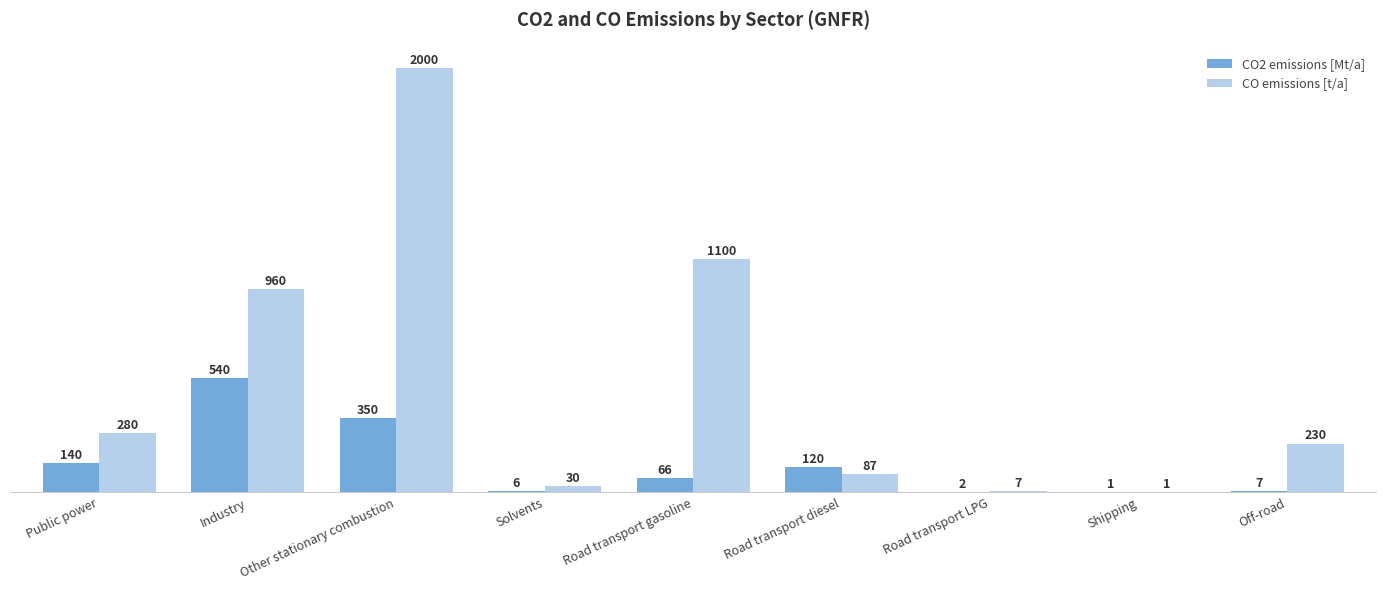

What is the greatest value displayed?

2000.0